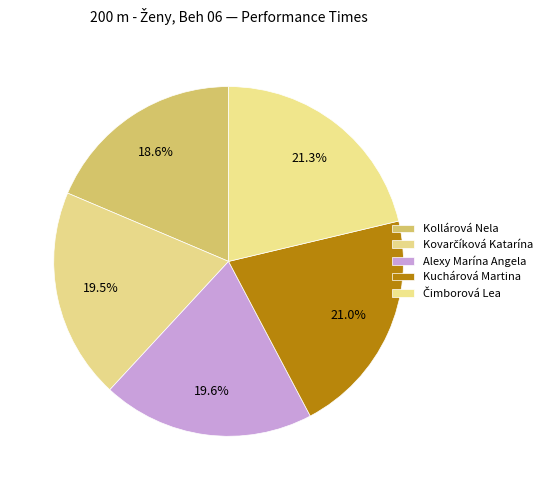

Which category has the biggest portion of the pie?

Čimborová Lea